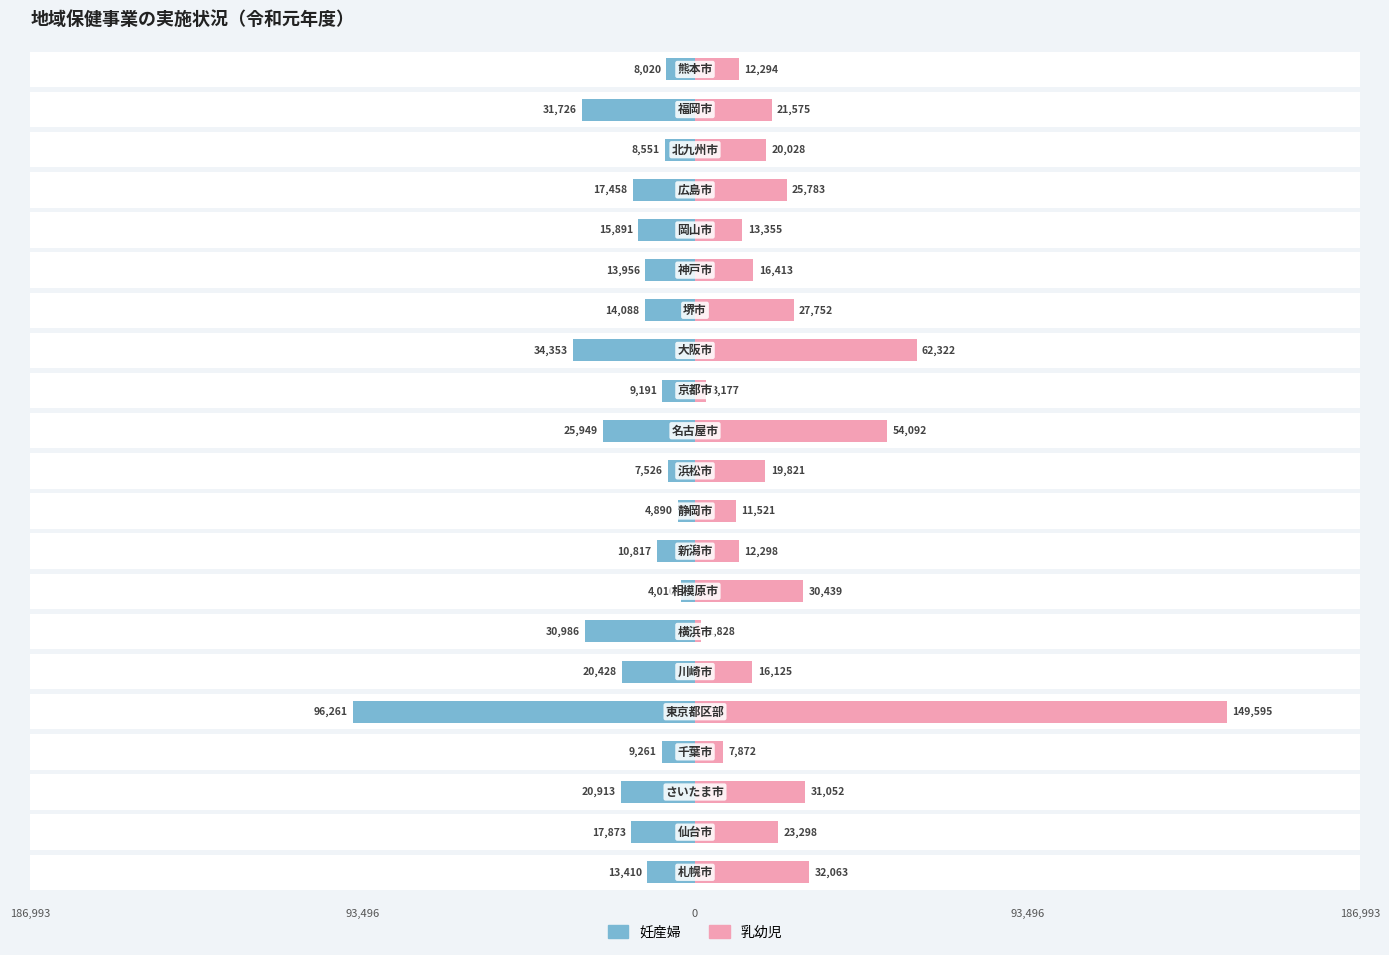

Which series has the largest total across all categories?

乳幼児